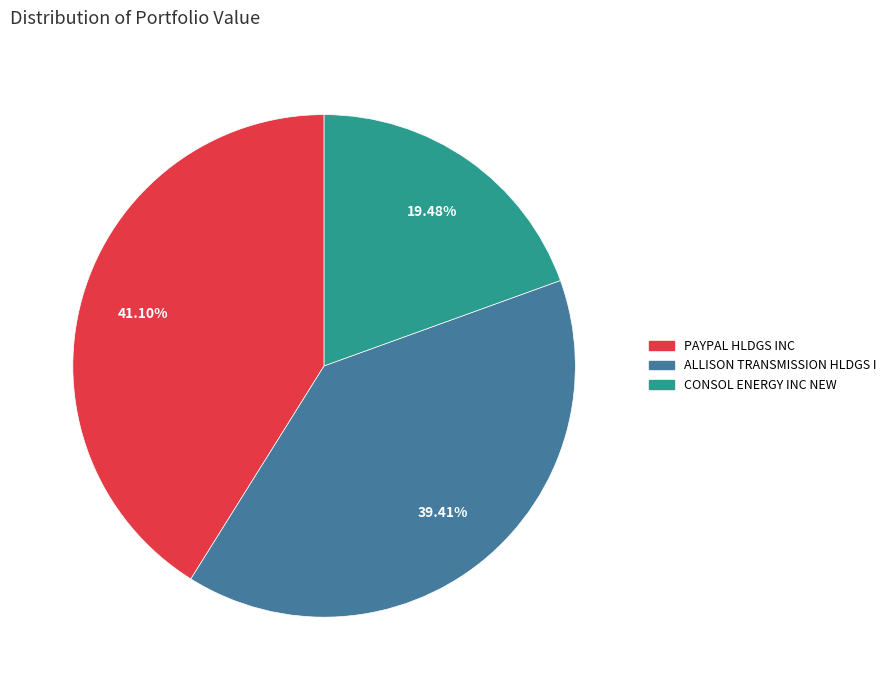

What percentage is the CONSOL ENERGY INC NEW slice, to the nearest percent?

19%